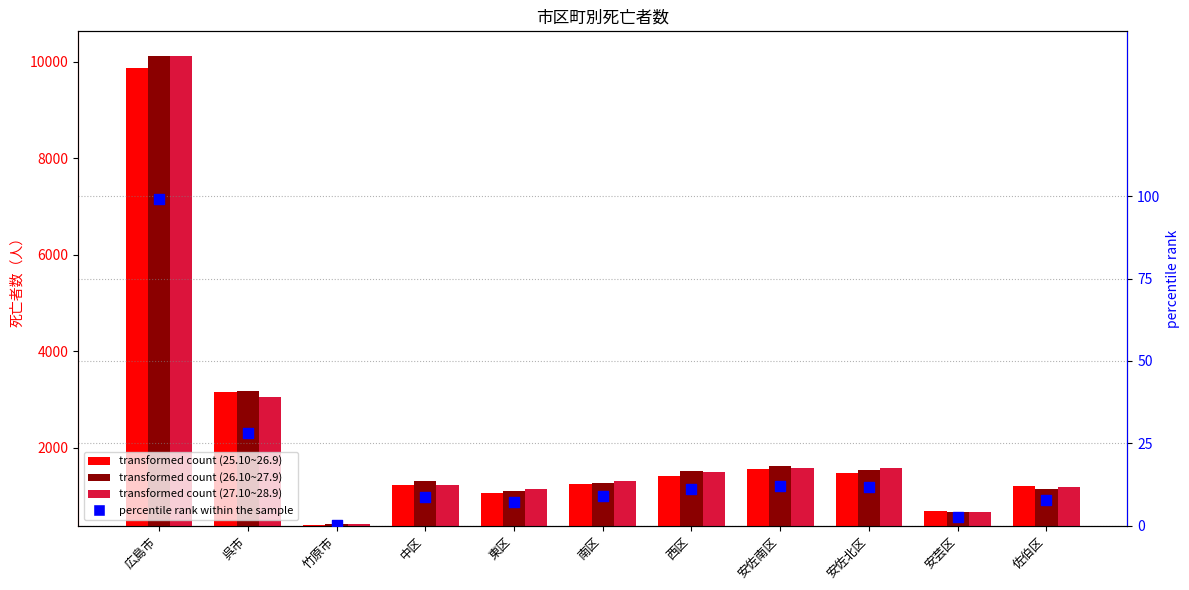

Which series contains the lowest Y value?

percentile rank within the sample